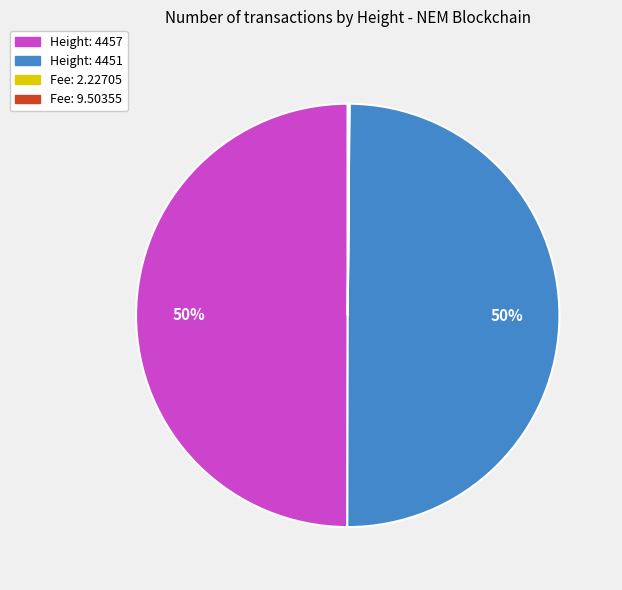

To the nearest percent, what portion does Height: 4451 represent?

50%